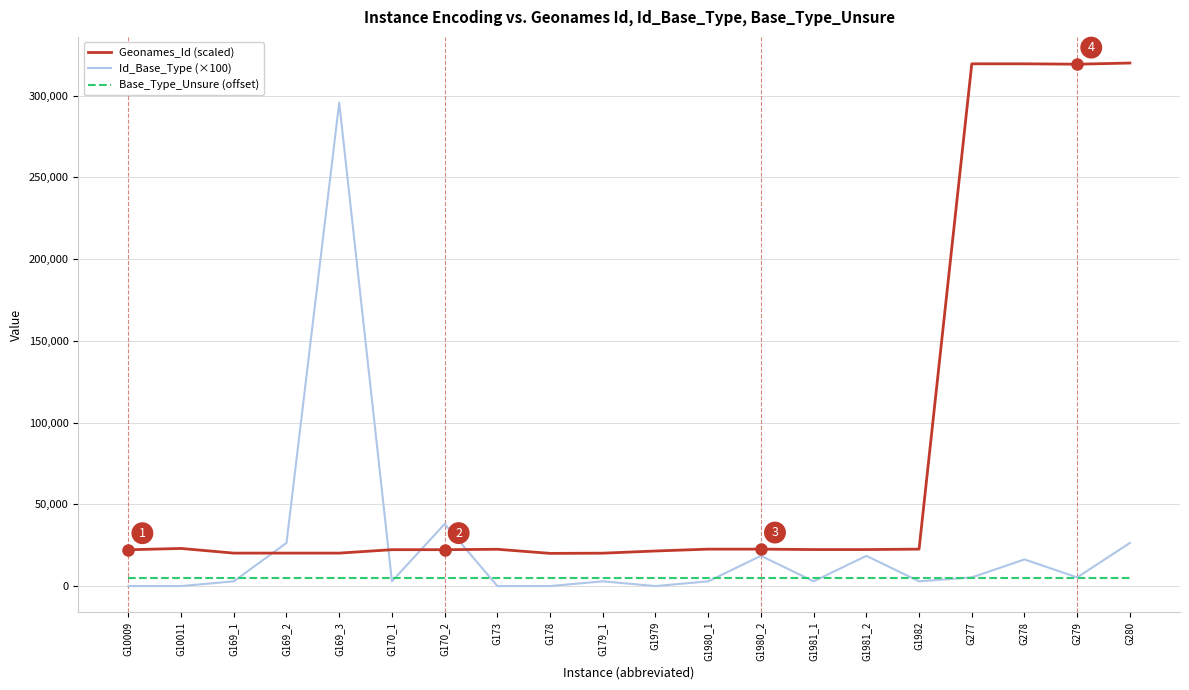

Between G170_2 and G1982, which series saw the biggest shift?

Id_Base_Type (×100)